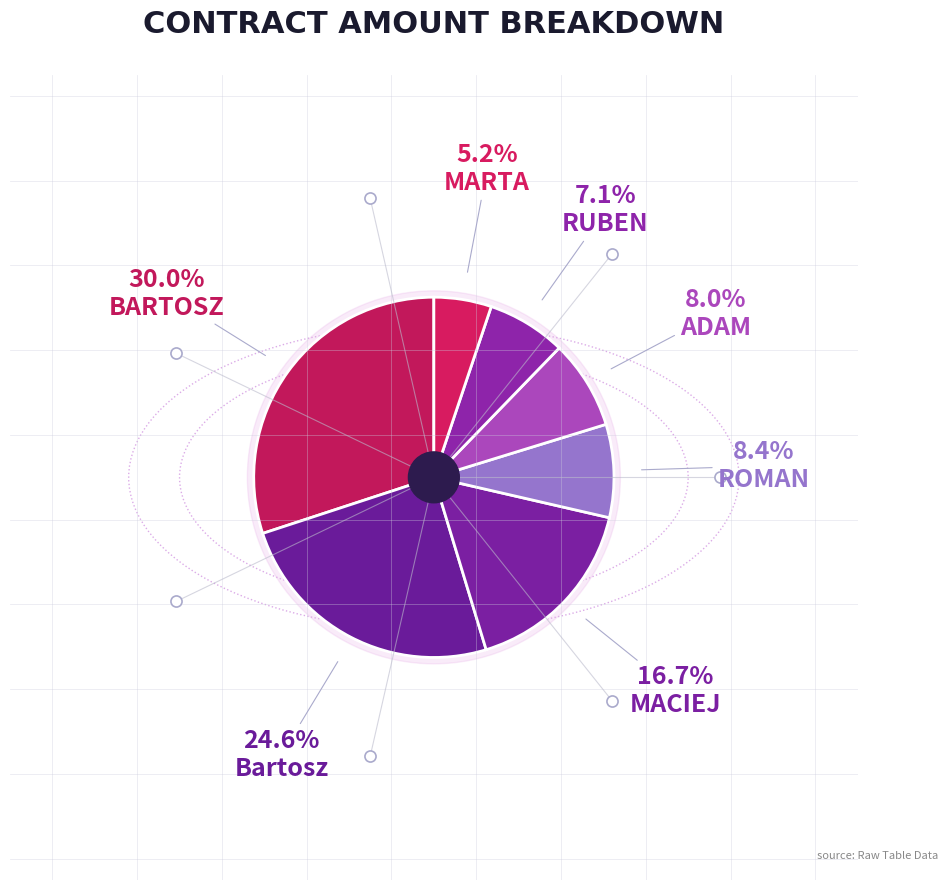

What is the total percentage of RUBEN MARTIN SILVA DURAN and ADAM KLOCEK?

15.1%